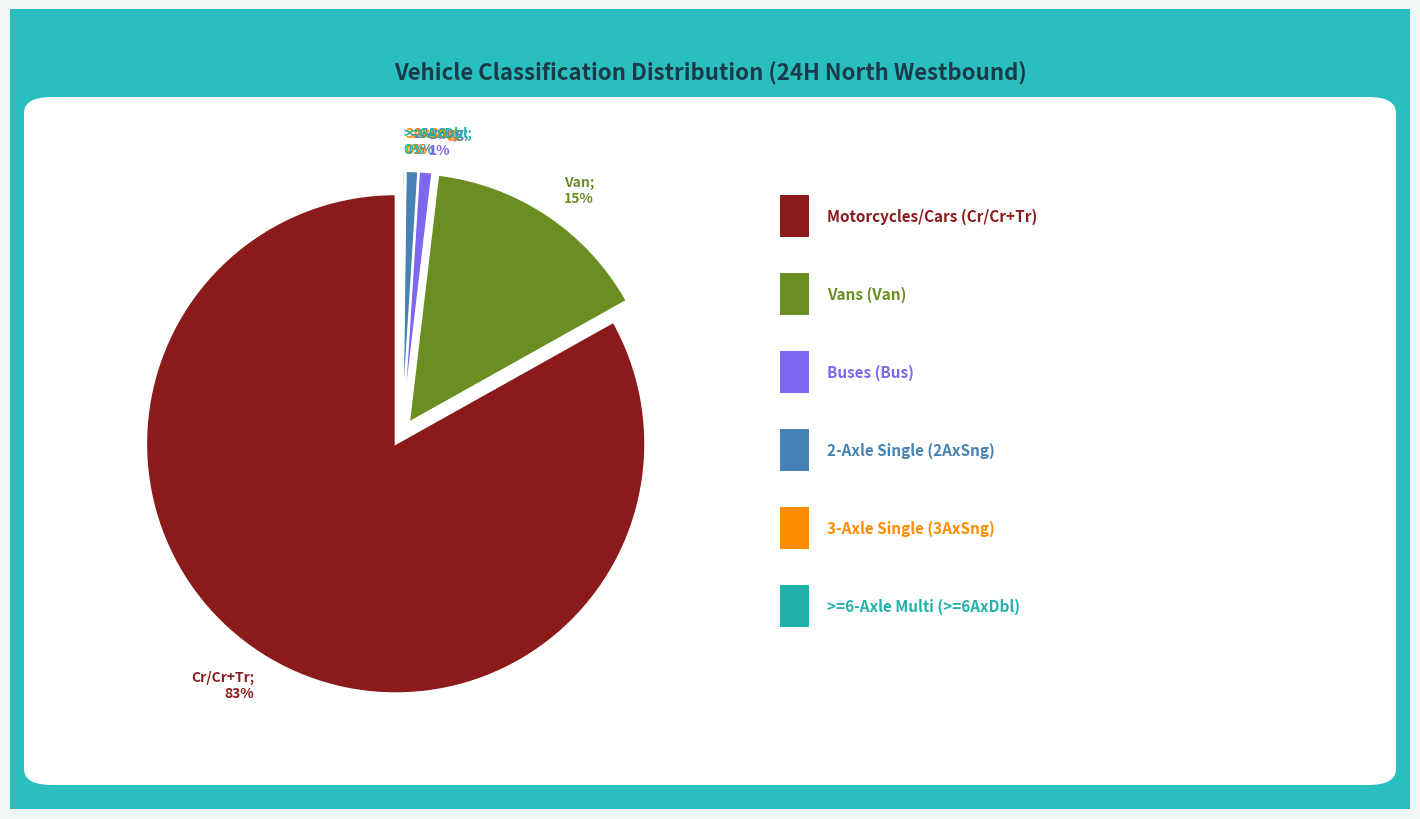

What percentage is NOT represented by >=6AxDbl?

99.8%